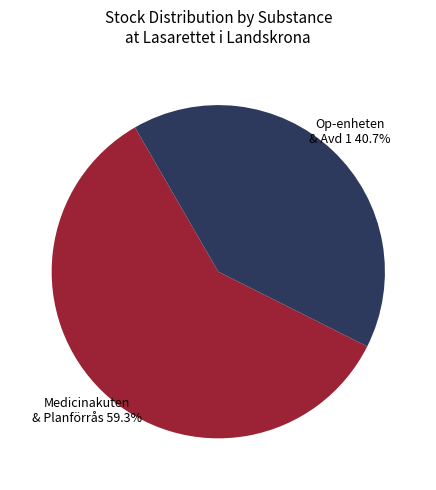

How many segments does this pie chart have?

2